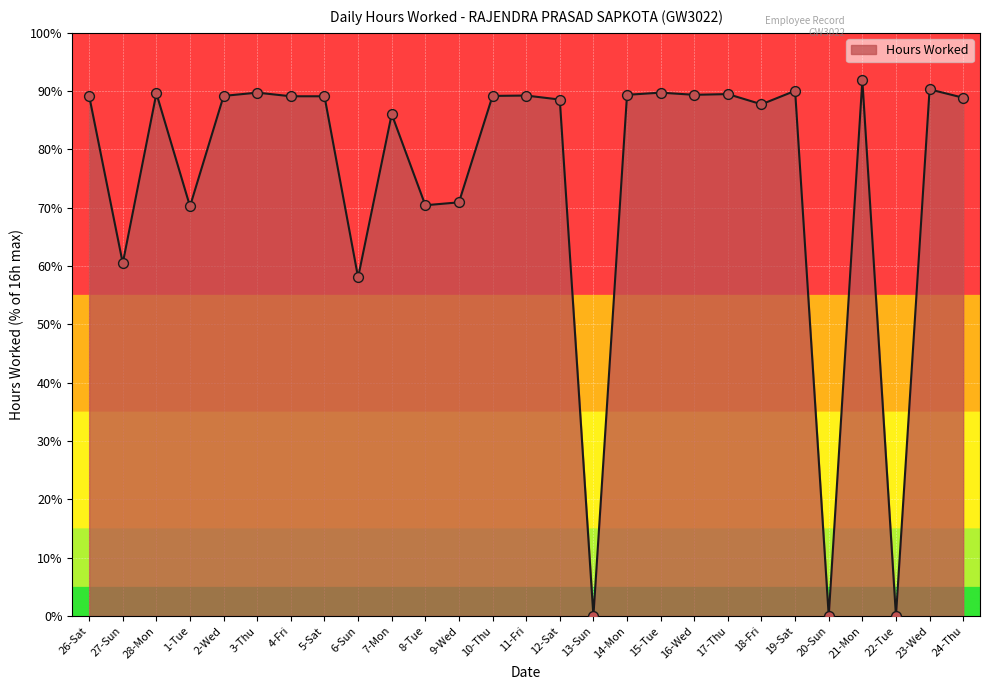

Between 24-Thu and 27-Sun, which is larger?

24-Thu